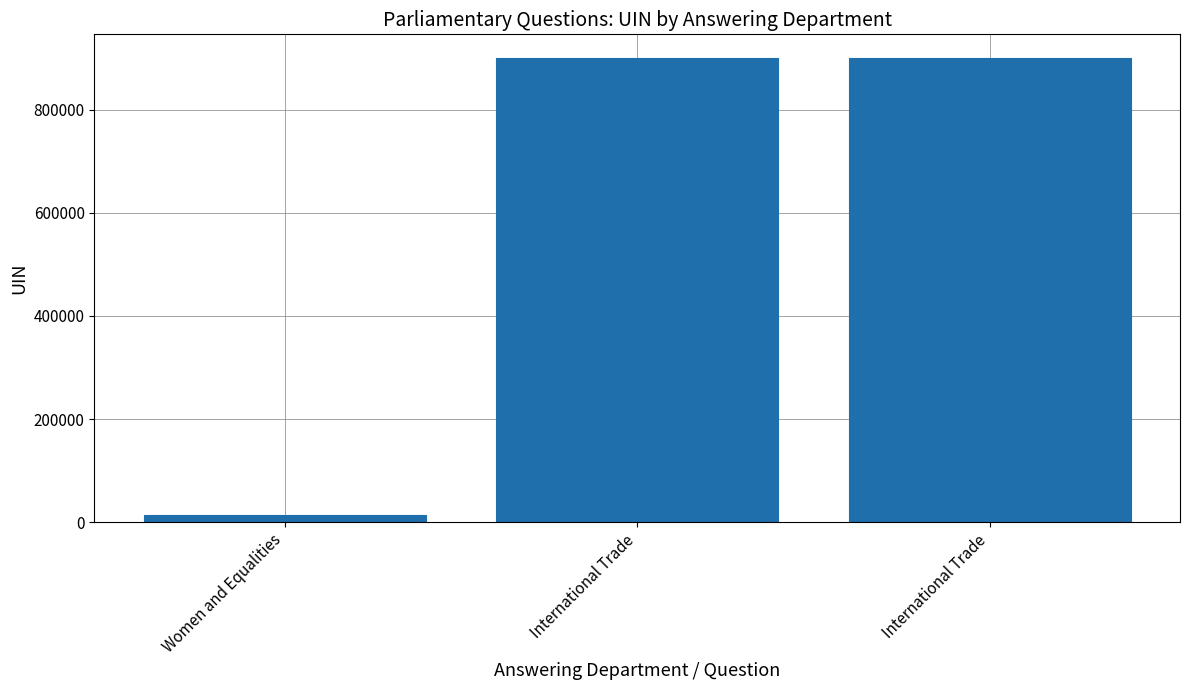

Which label corresponds to the largest value in the chart?

International Trade